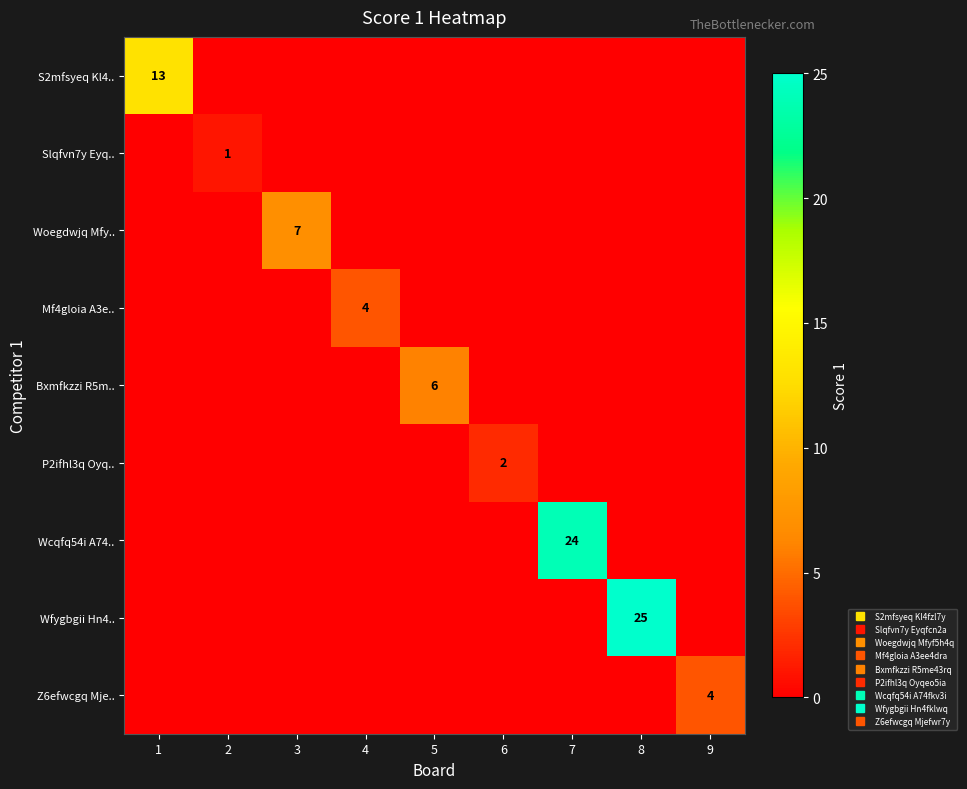

Which series has the largest range (max minus min)?

Wfygbgii Hn4..